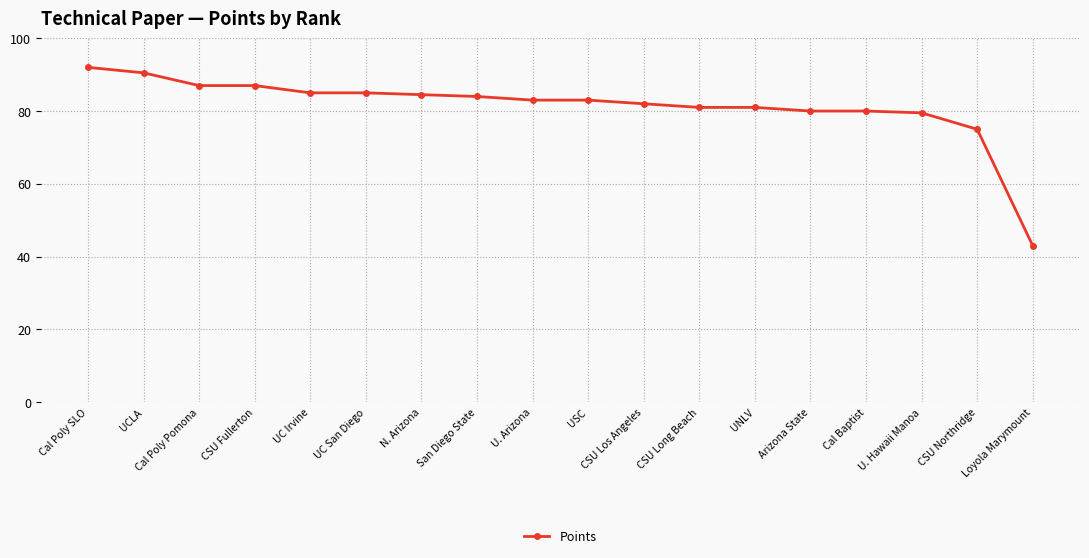

Reading right to left, what are all the values shown in this chart?

Loyola Marymount=43.0	CSU Northridge=75.0	U. Hawaii Manoa=79.5	Cal Baptist=80.0	Arizona State=80.0	UNLV=81.0	CSU Long Beach=81.0	CSU Los Angeles=82.0	USC=83.0	U. Arizona=83.0	San Diego State=84.0	N. Arizona=84.5	UC San Diego=85.0	UC Irvine=85.0	CSU Fullerton=87.0	Cal Poly Pomona=87.0	UCLA=90.5	Cal Poly SLO=92.0